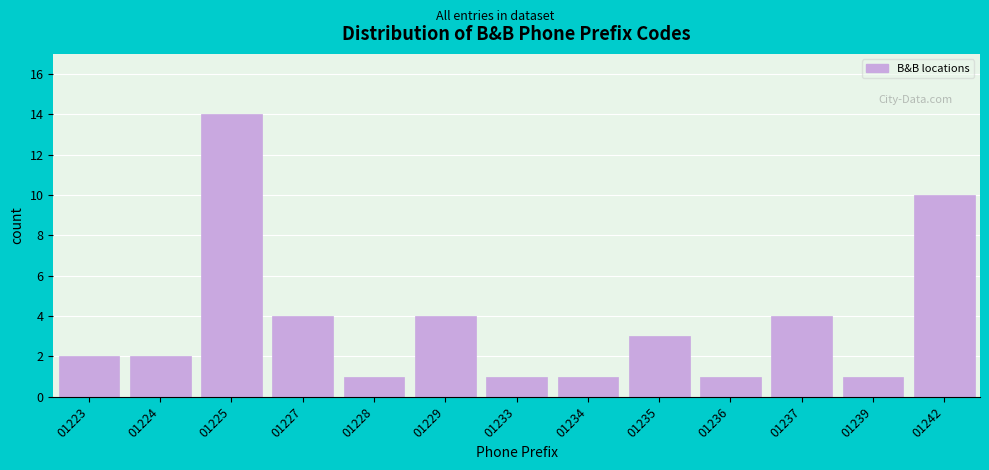

Reading right to left, list all the values displayed in this chart.

01242=10	01239=1	01237=4	01236=1	01235=3	01234=1	01233=1	01229=4	01228=1	01227=4	01225=14	01224=2	01223=2